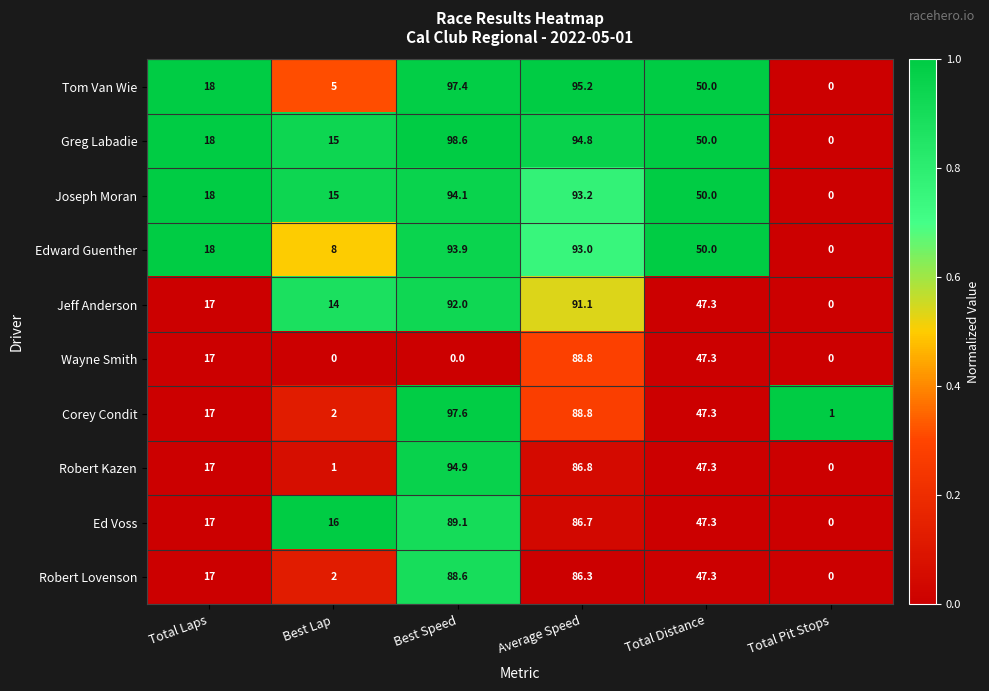

True or false: Robert Lovenson has a value of 0.0 at Total Pit Stops.

True